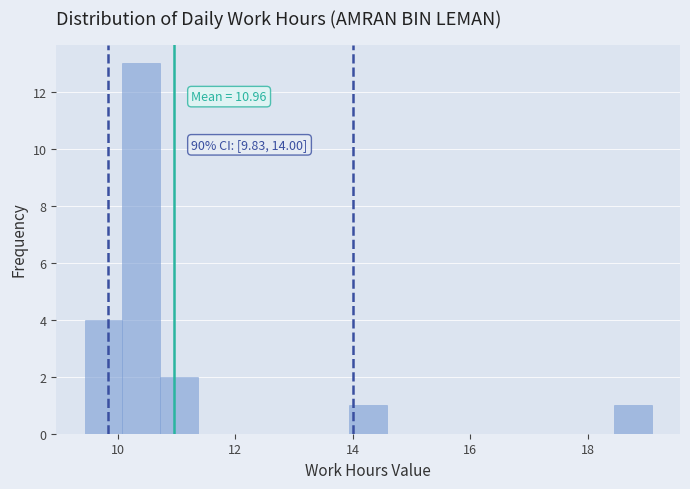

Around what value on the x-axis is the tallest bar? Give the approximate position of its centre, as read against the axis.

10.4